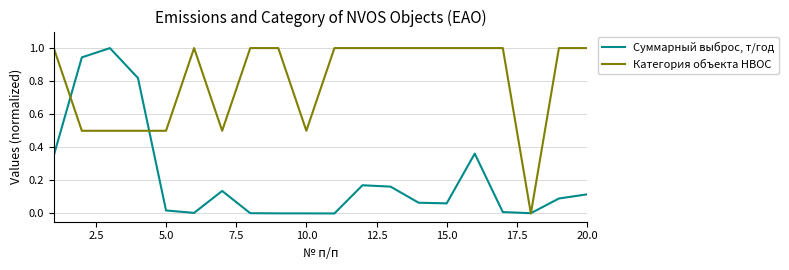

List the series in order of their overall mean, lowest first.

Суммарный выброс, т/год, Категория объекта НВОС